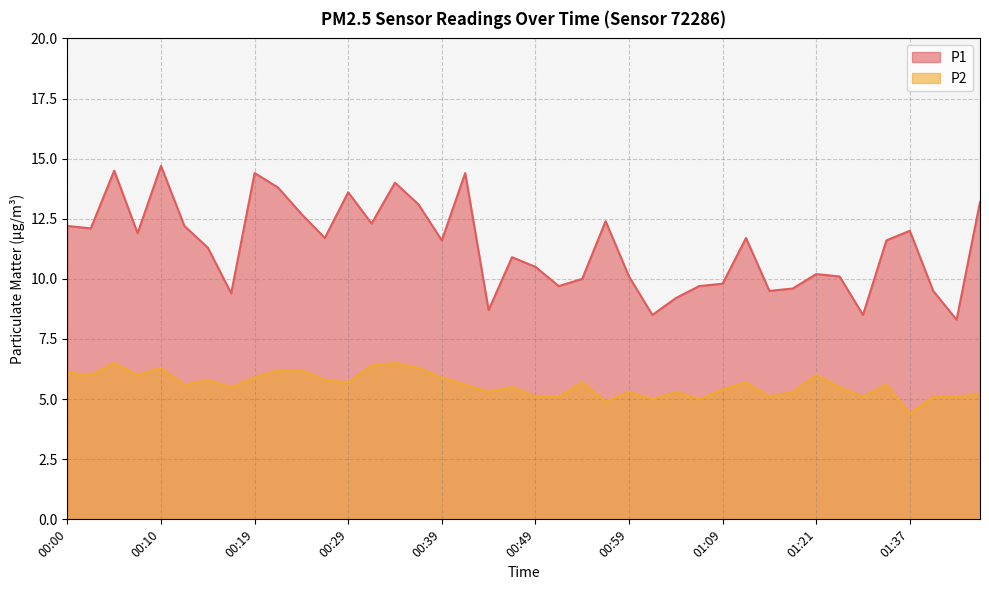

The P1 series shows 4.1 at 01:09. True or false?

False